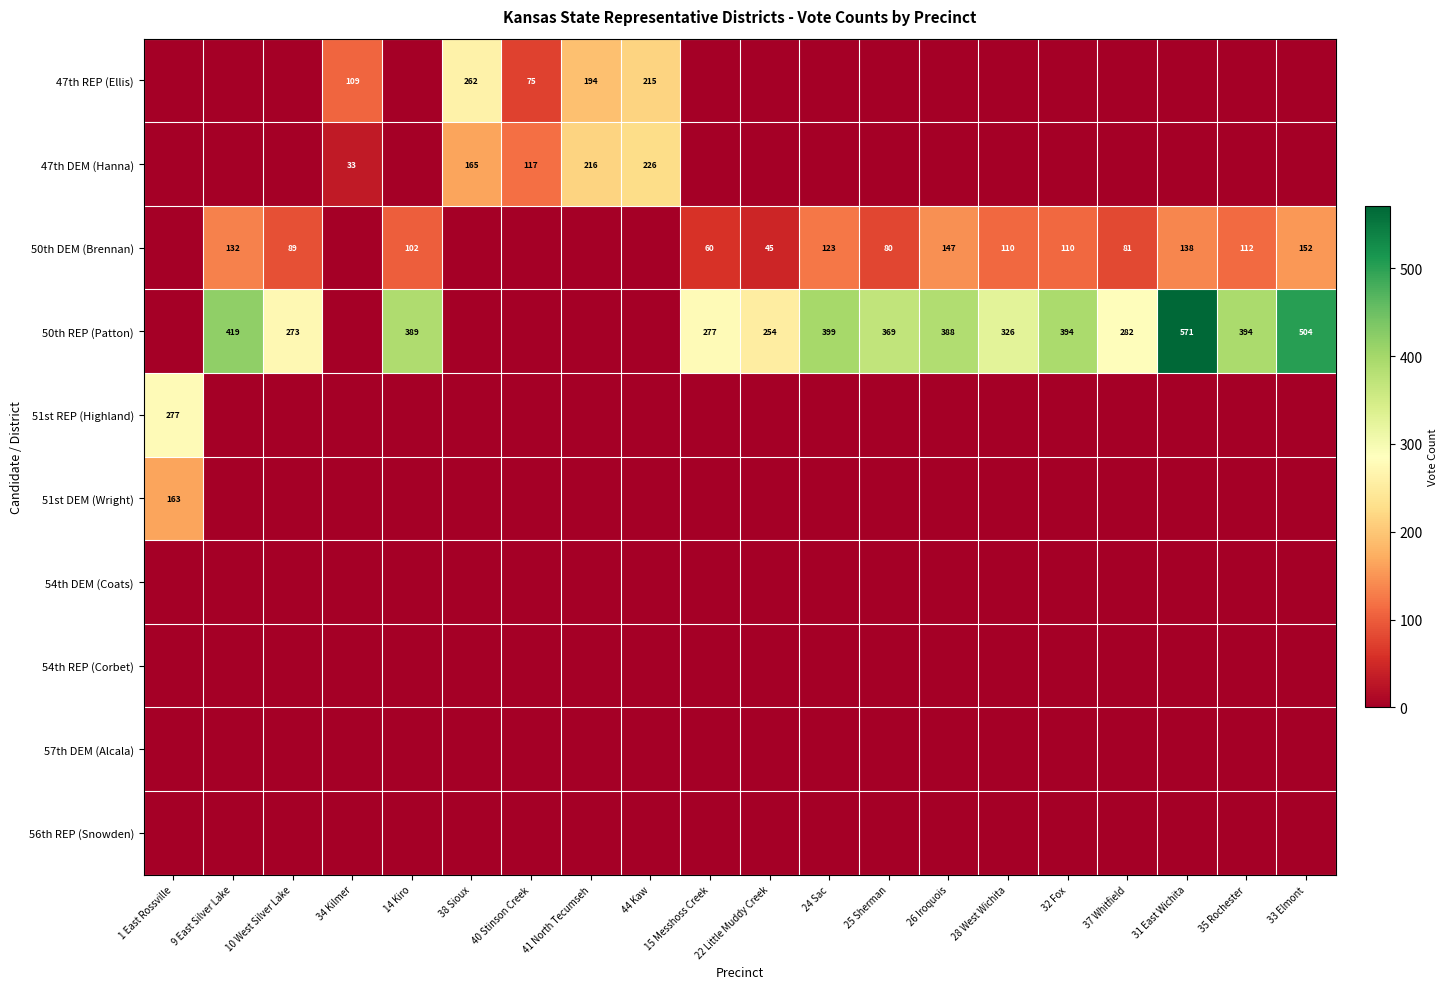

Between 40 Stinson Creek and 15 Messhoss Creek, which is larger?

40 Stinson Creek